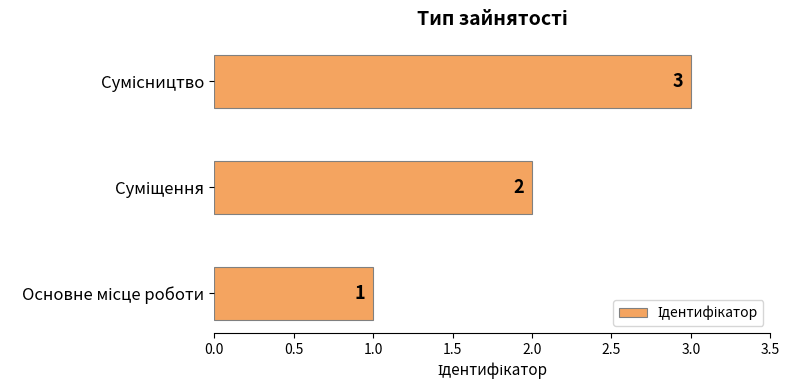

How many values are between 1 and 3?

3